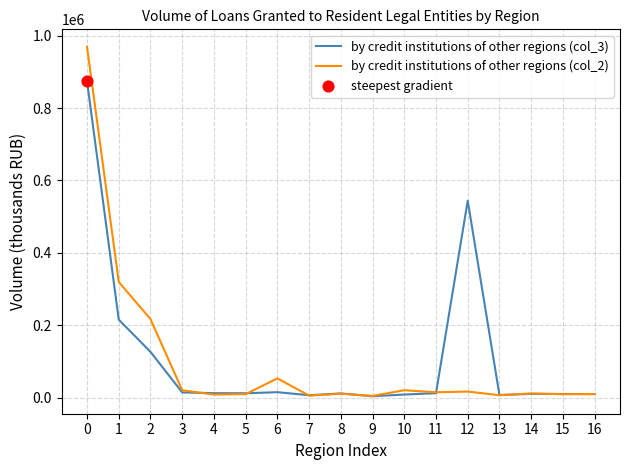

What is the total value across all series at 4?

21629